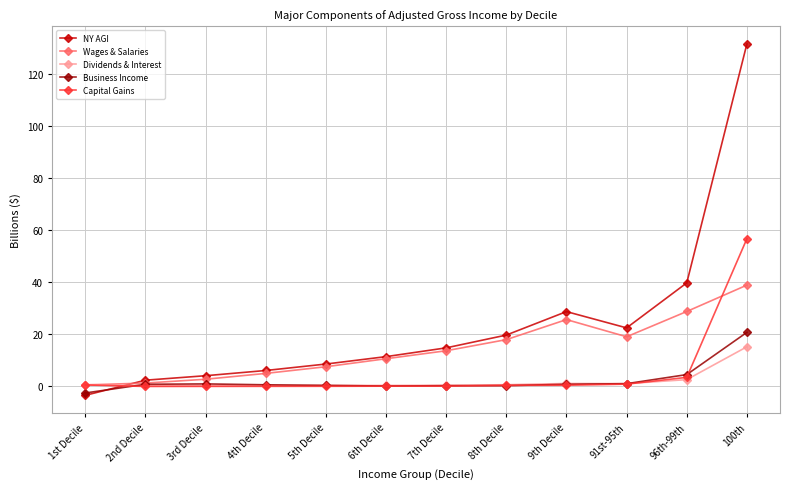

At which label does NY AGI reach its minimum?

1st Decile